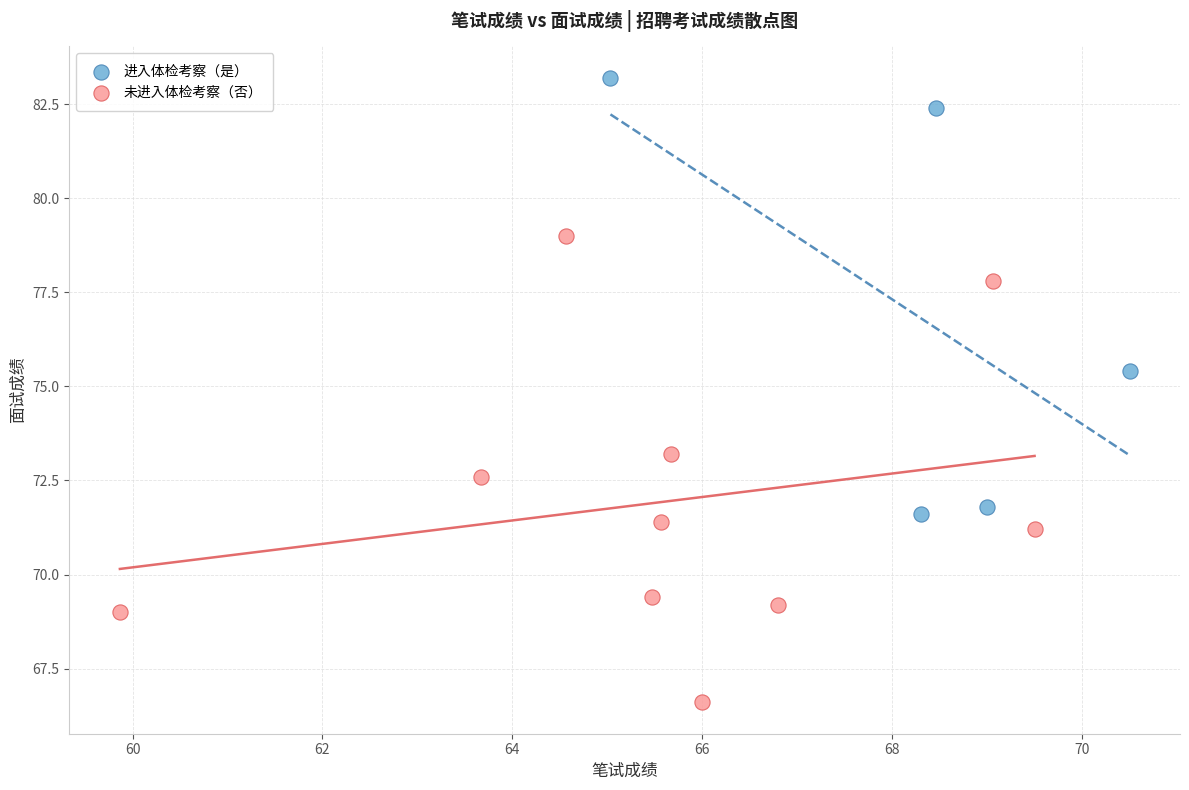

Which series has the largest Y range (max minus min)?

未进入体检考察（否）